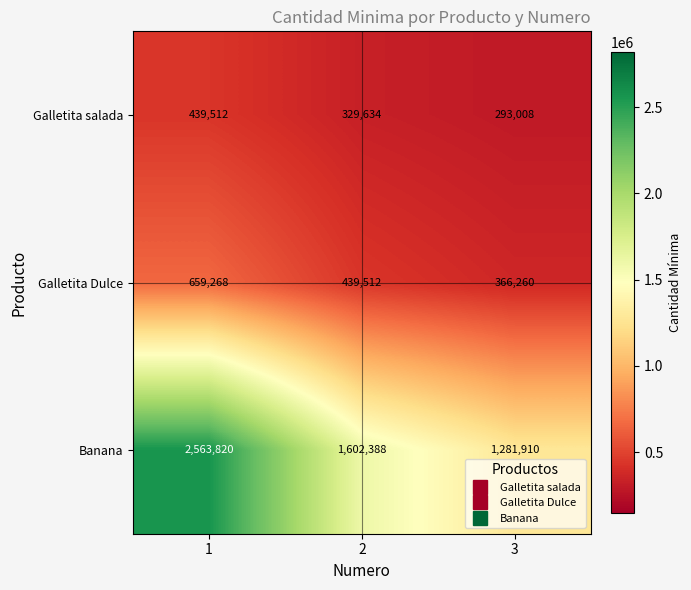

Which series has the largest total across all categories?

Banana